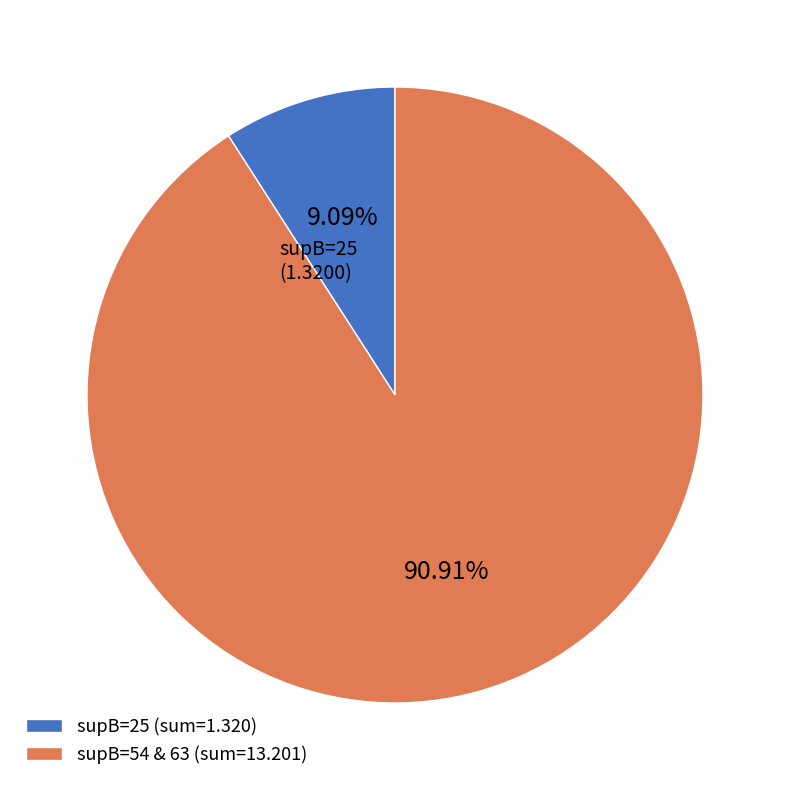

How many segments does this pie chart have?

2